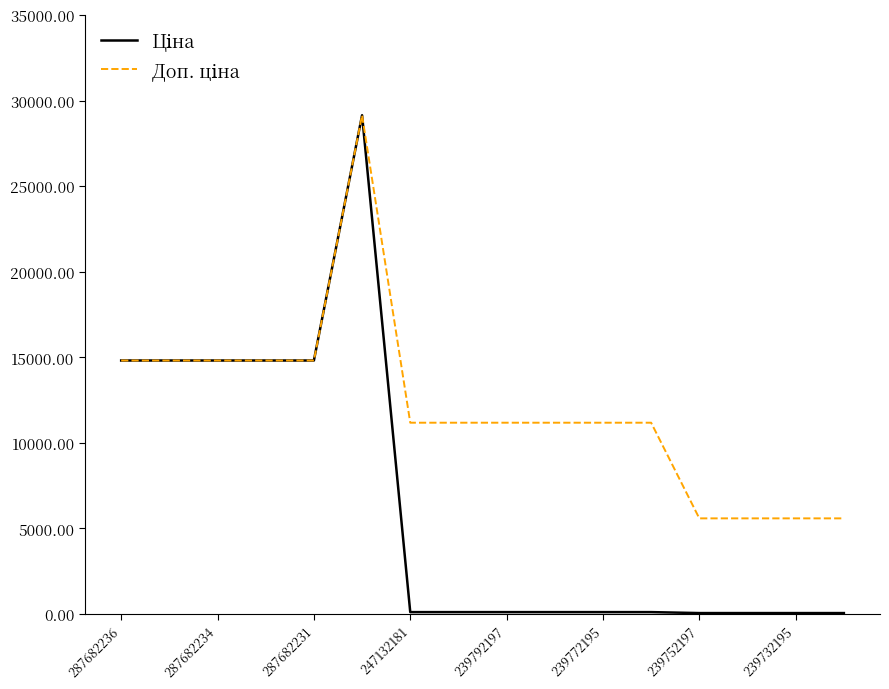

How many lines are shown in the chart?

2